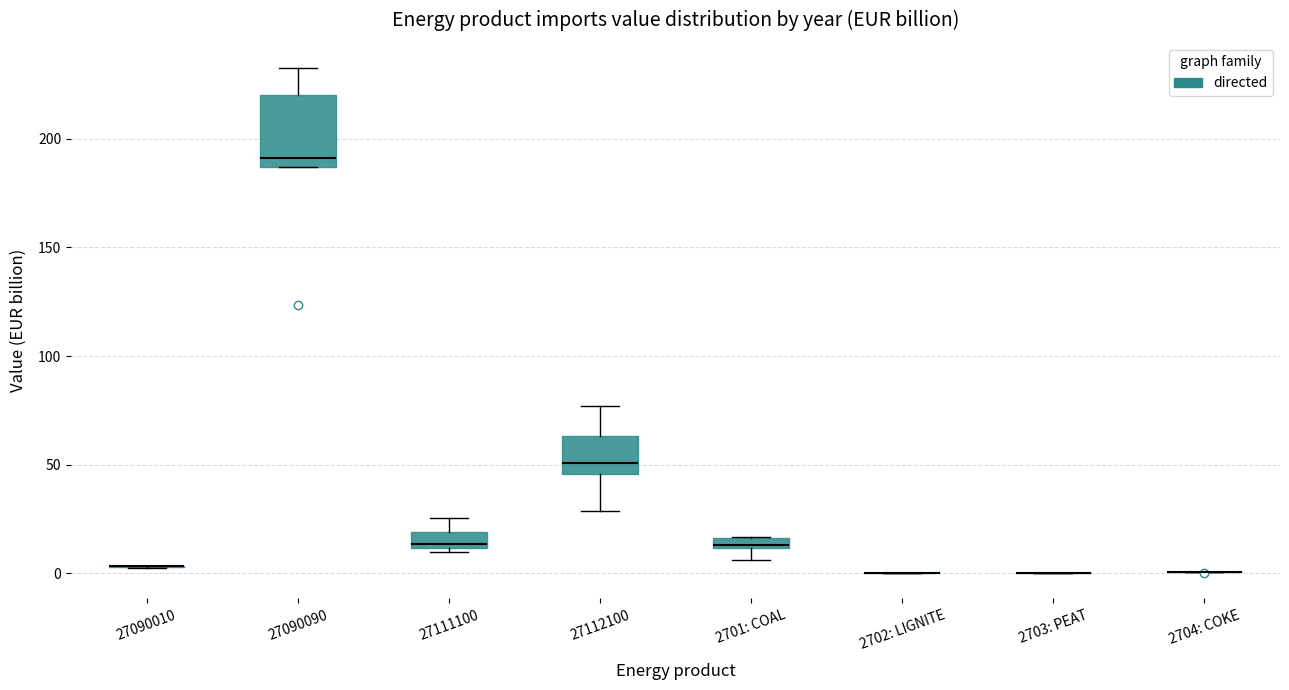

Which box is the tallest, from its lower edge to its upper edge?

27090090